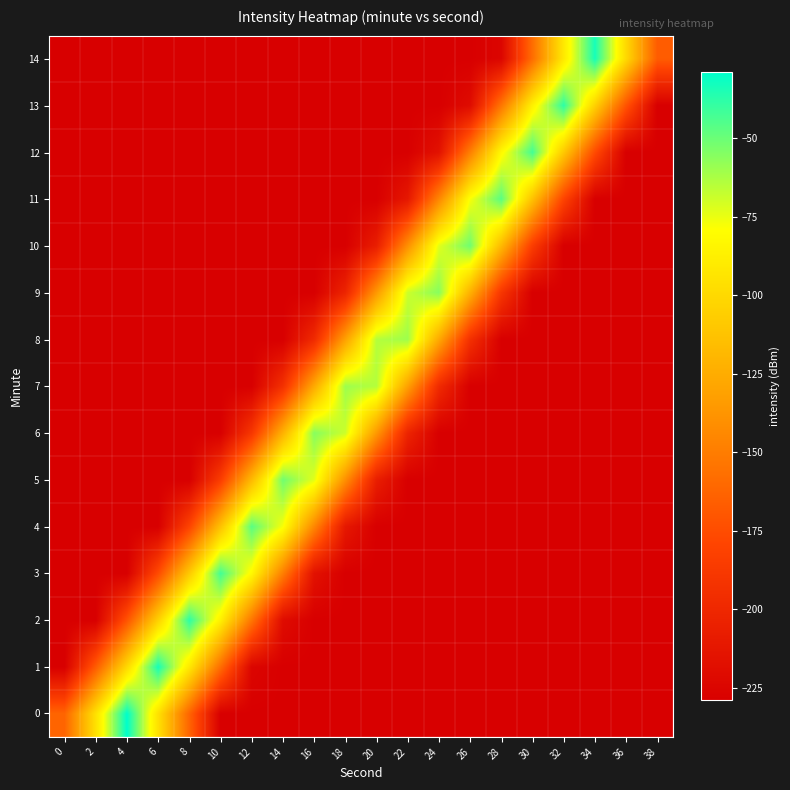

Which category has the highest value across all series?

4